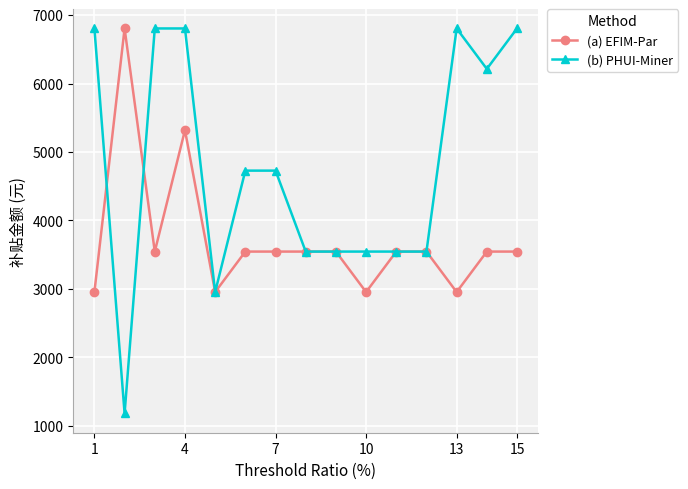

At how many categories does at least one series exceed 3666?

9